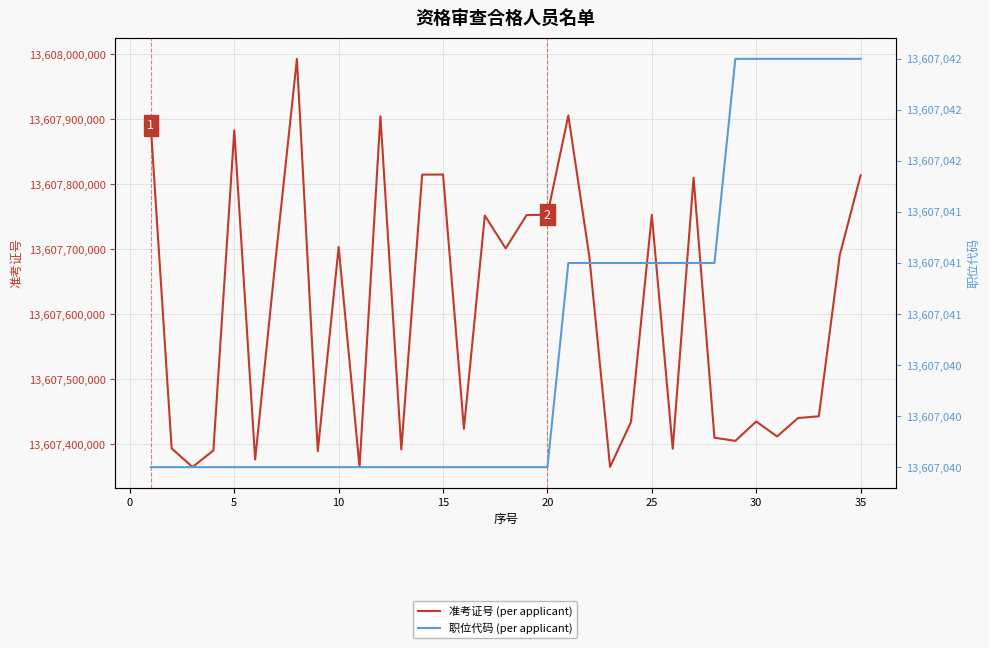

True or false: 职位代码 (per applicant) and 准考证号 (per applicant) cross at least once.

False